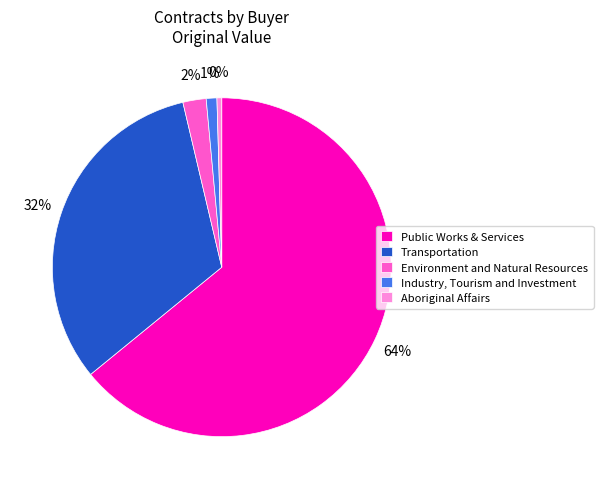

Rank the categories by value from lowest to highest.

Aboriginal Affairs, Industry, Tourism and Investment, Environment and Natural Resources, Transportation, Public Works & Services